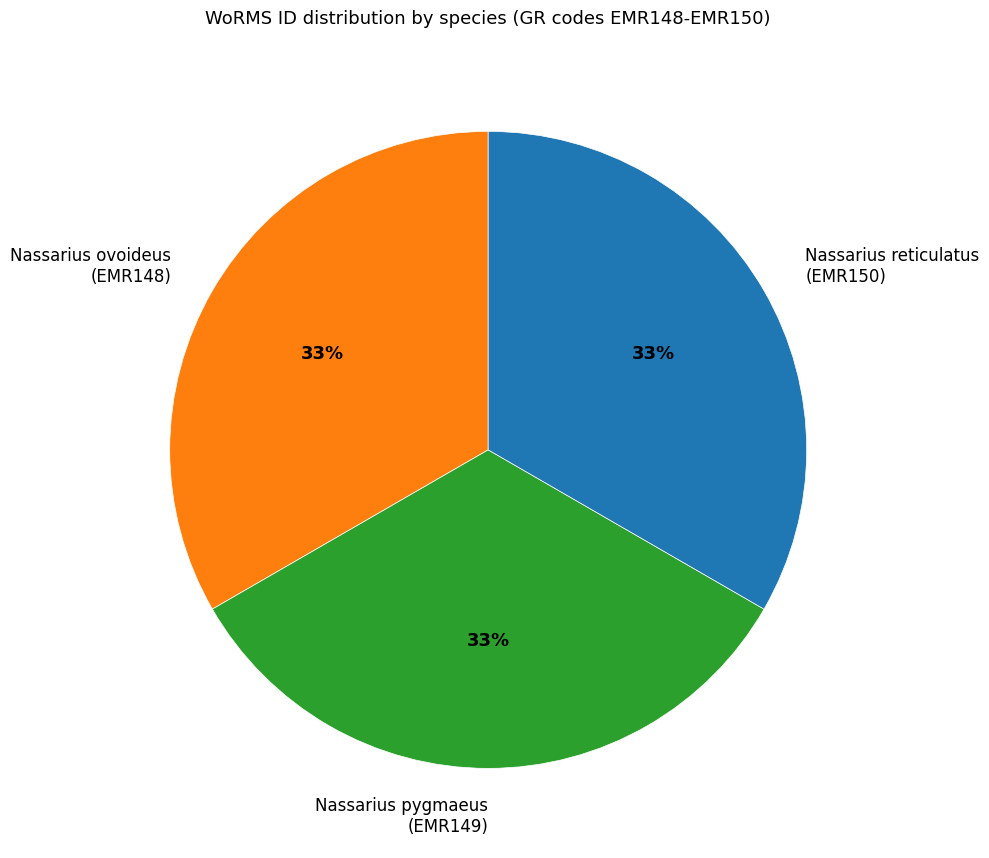

Is there a majority slice in this chart?

No